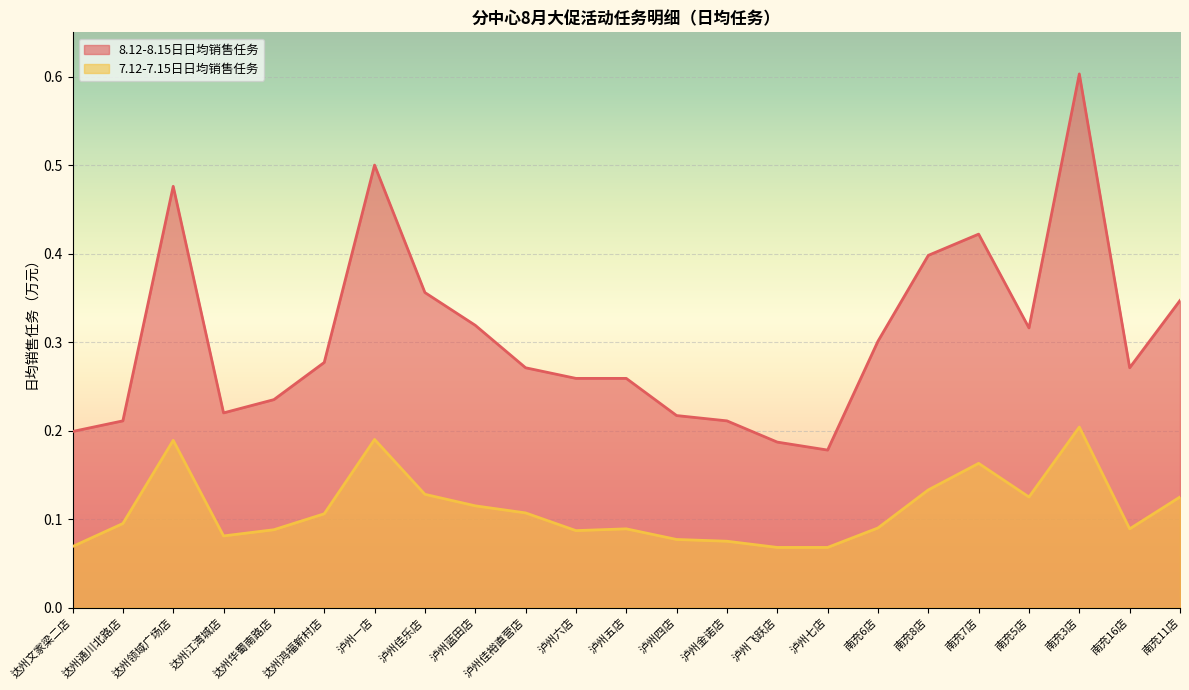

What is the smallest value displayed?

0.1